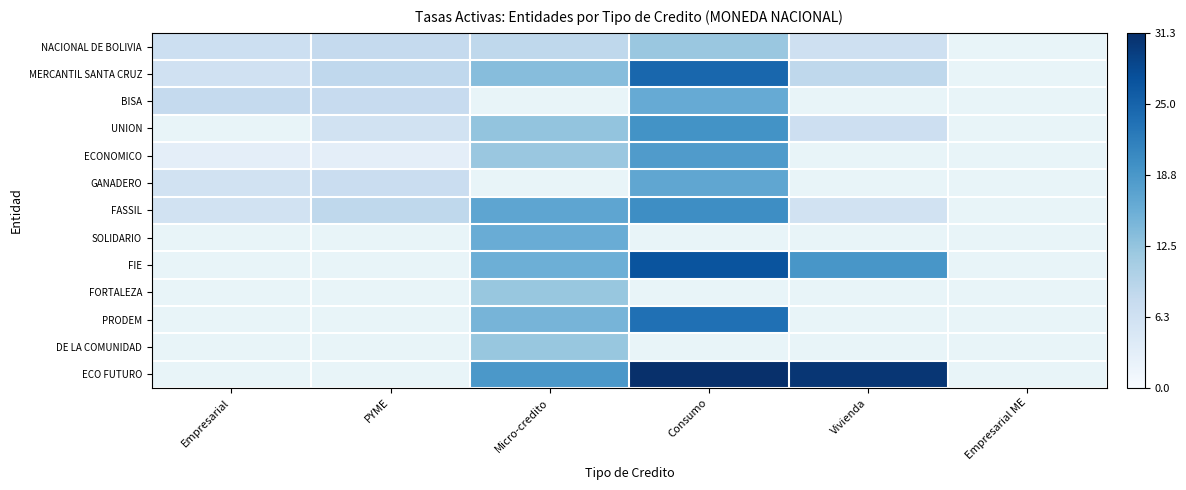

Is it true that FORTALEZA equals 12.1 at Micro-credito?

True